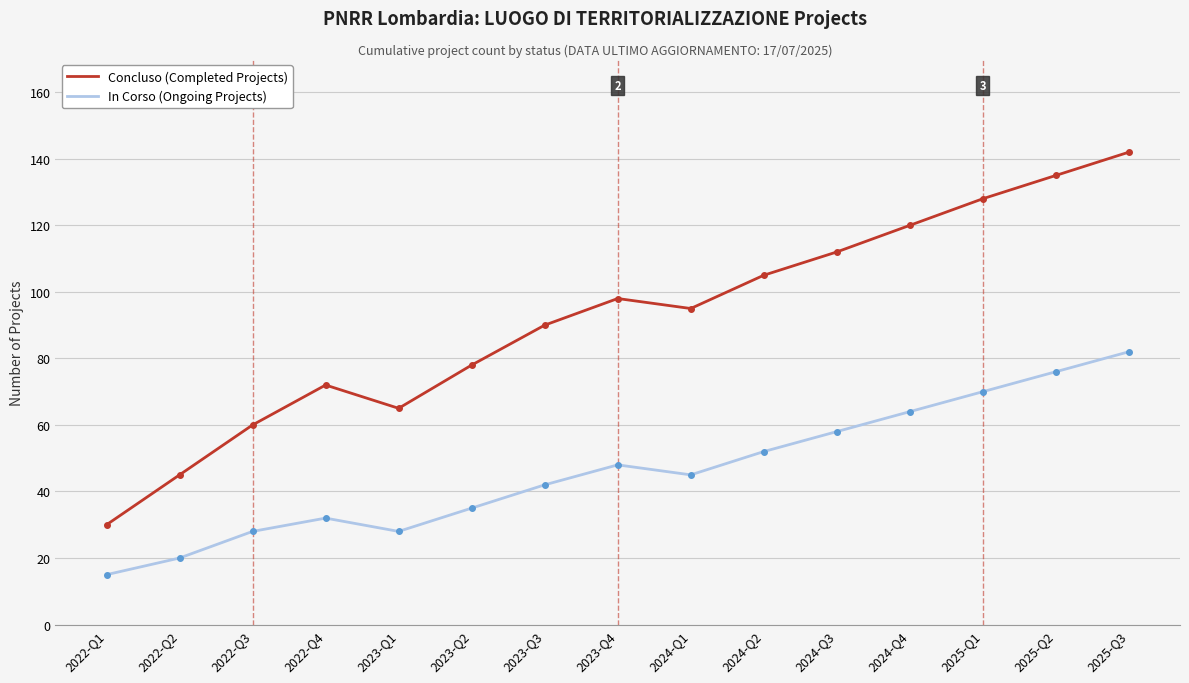

True or false: In Corso (Ongoing Projects) and Concluso (Completed Projects) cross at least once.

False